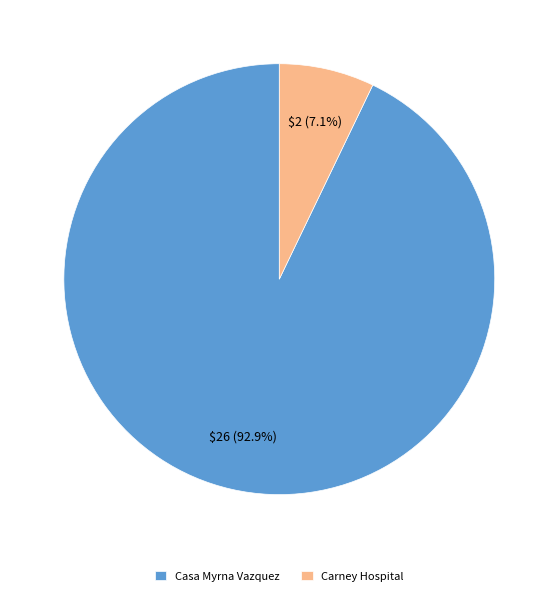

What is the largest slice in the pie chart?

Casa Myrna Vazquez